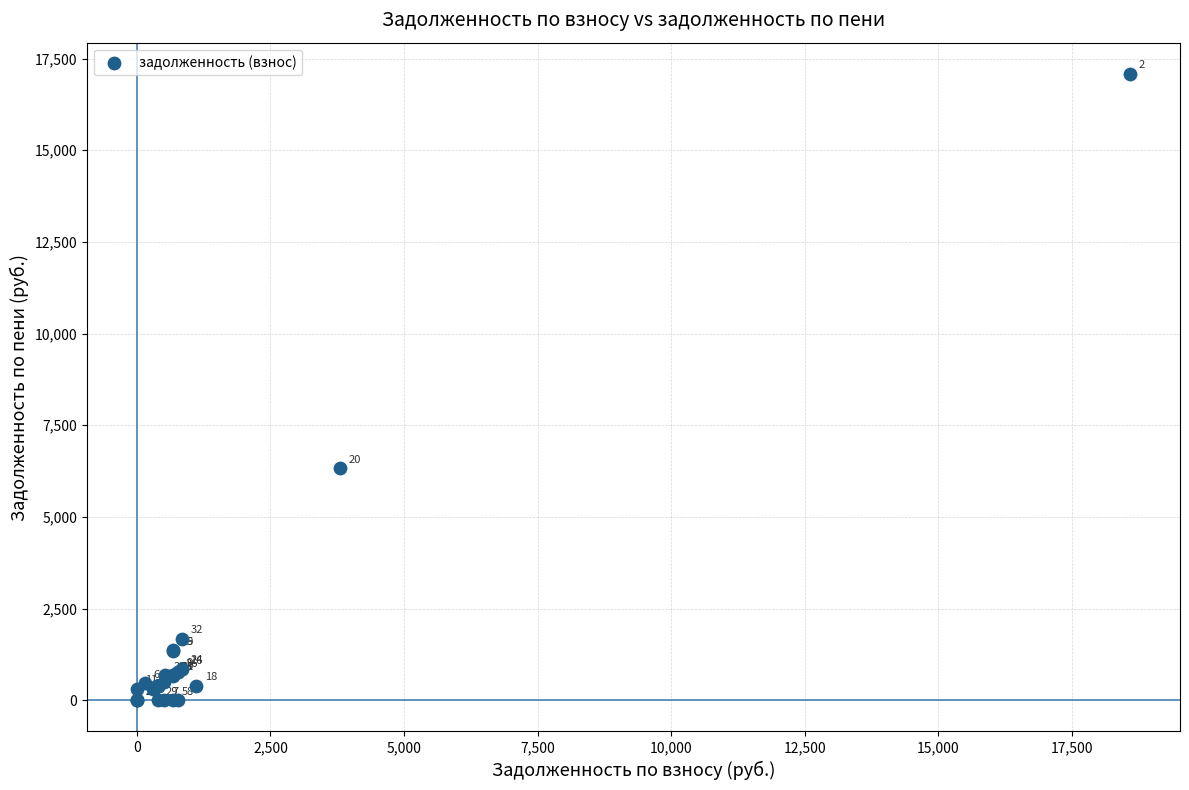

What Y value in the scatter plot is closest to 8540?

6319.5